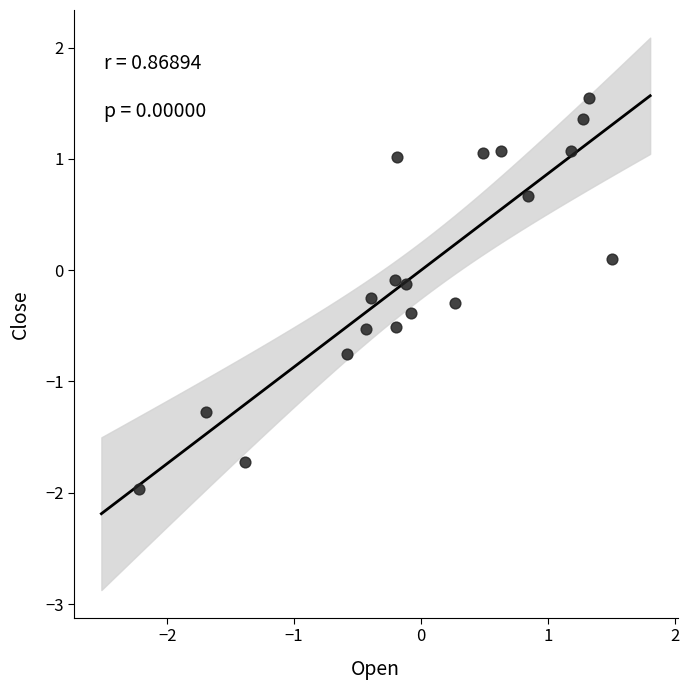

What is the range of Y values (max minus min)?

3.5